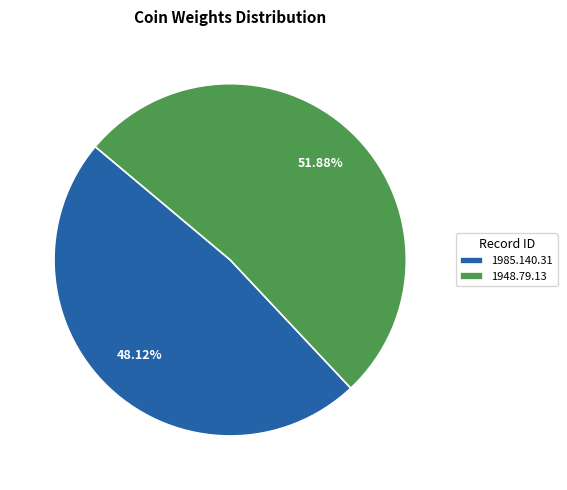

Which slice is the largest?

1948.79.13